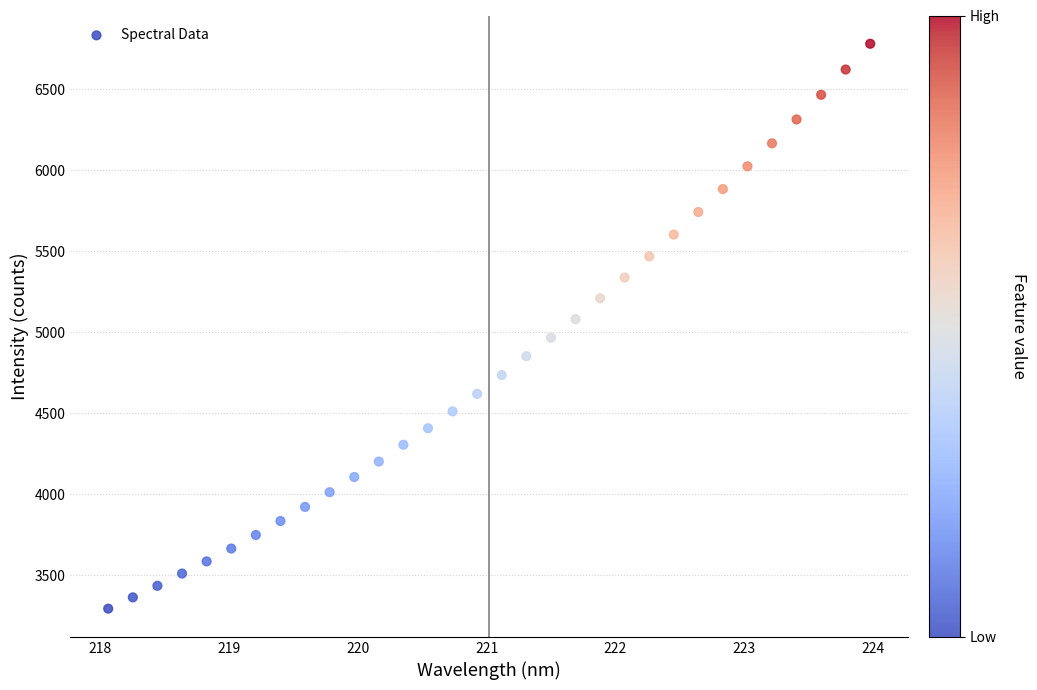

What is the range of Y values (max minus min)?

3487.4